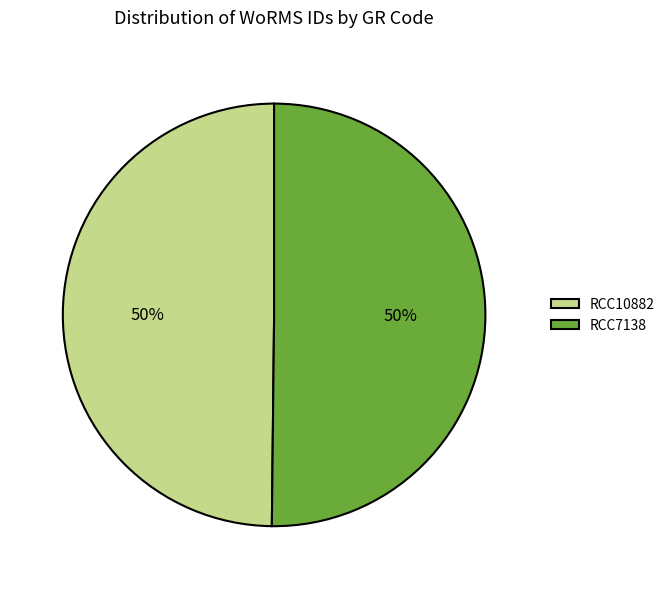

Approximately how many times larger is the value at RCC7138 compared to RCC10882?

1.0